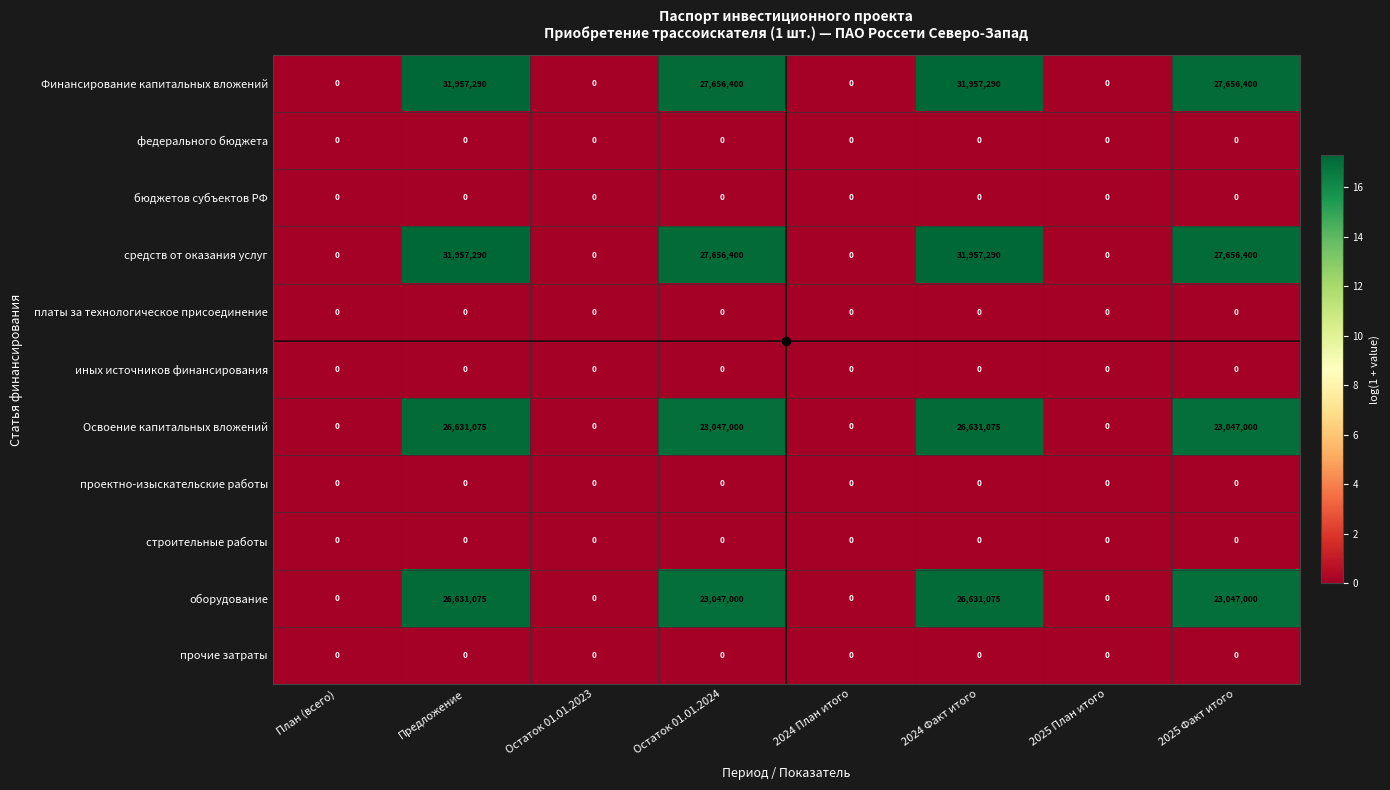

Is it true that средств от оказания услуг equals -15264025 at 2025 План итого?

False